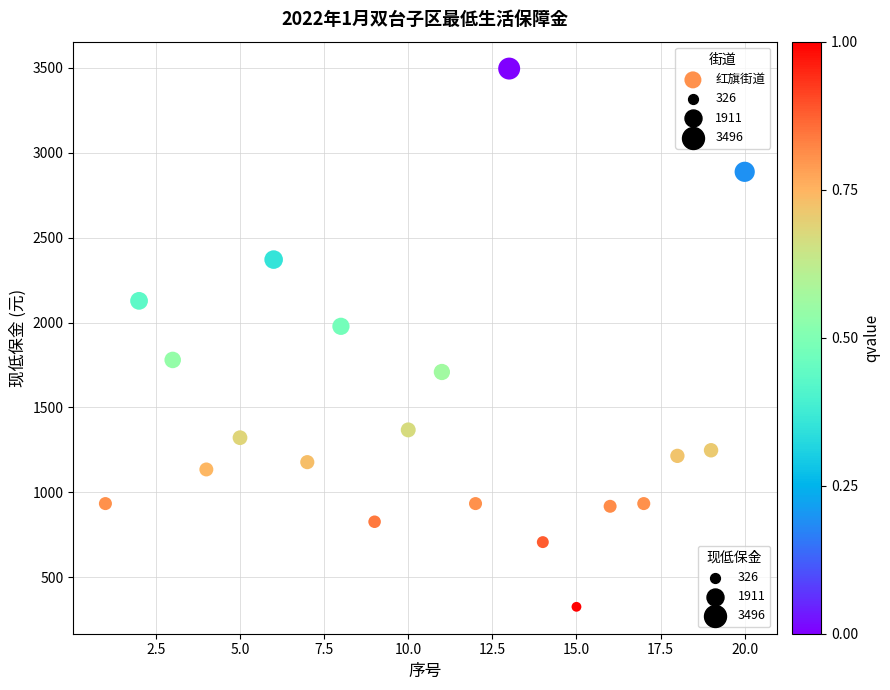

What is the range of Y values (max minus min)?

3170